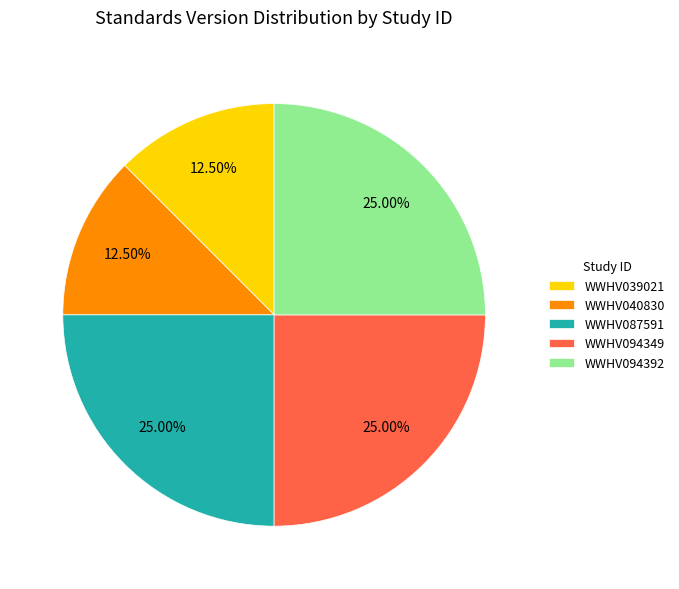

What is the ratio of the value at WWHV094349 to the value at WWHV087591?

1.0